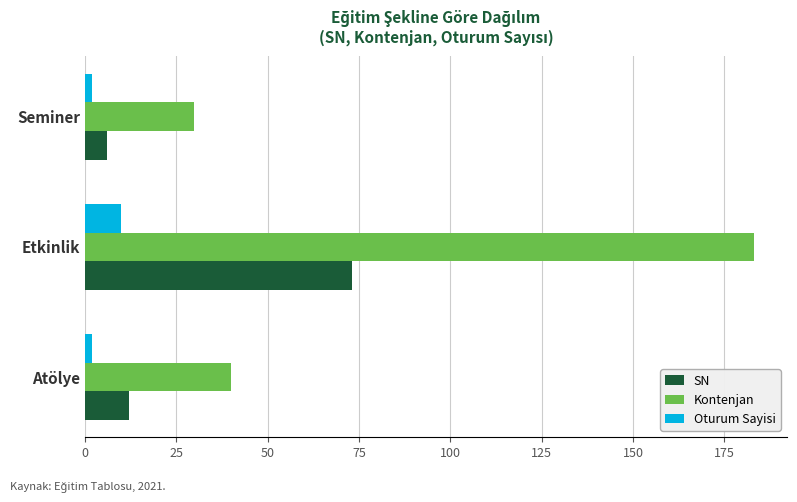

What is the minimum value for SN?

6